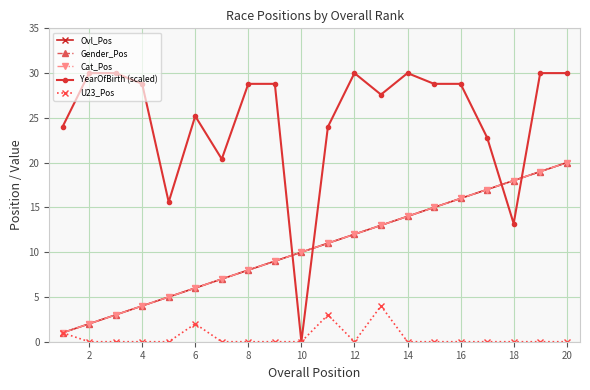

Which label corresponds to the smallest value in the chart?

10